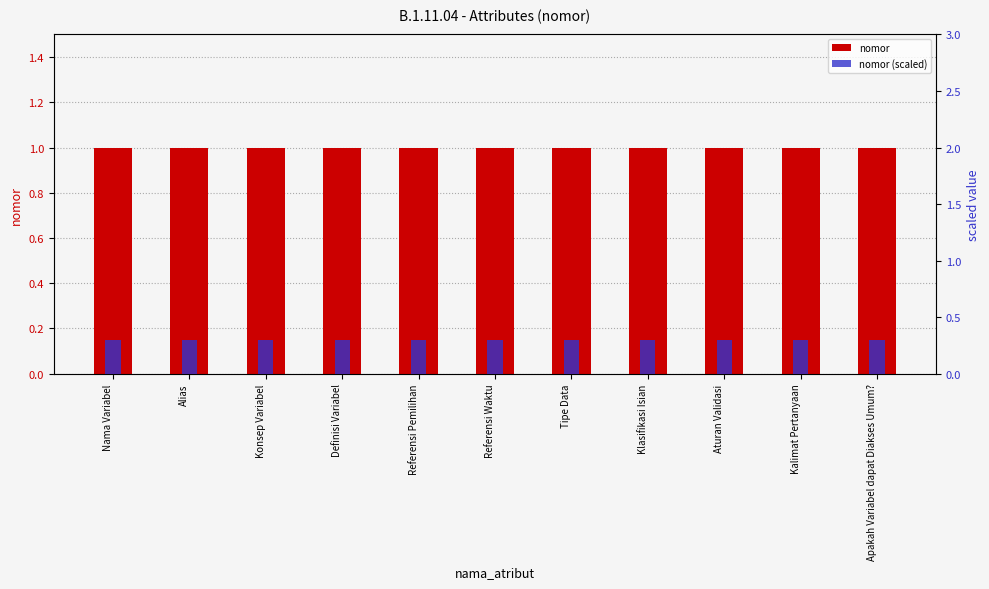

Between Alias and Aturan Validasi, which series saw the biggest shift?

nomor